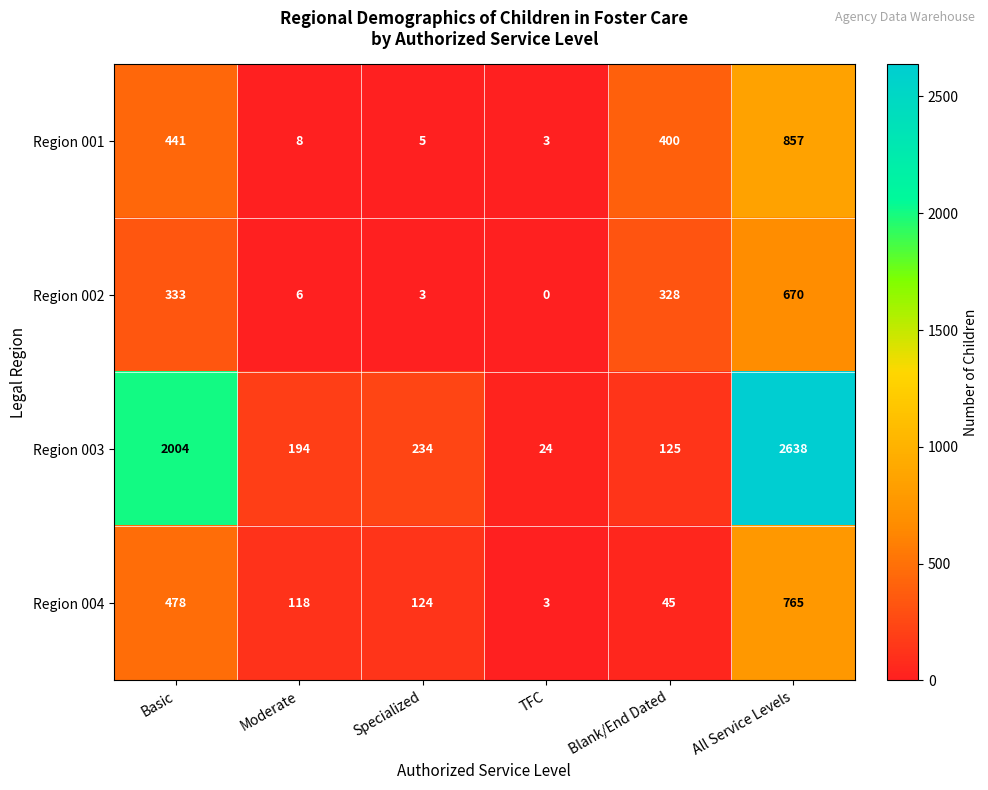

Which series has the widest spread of values?

Region 003